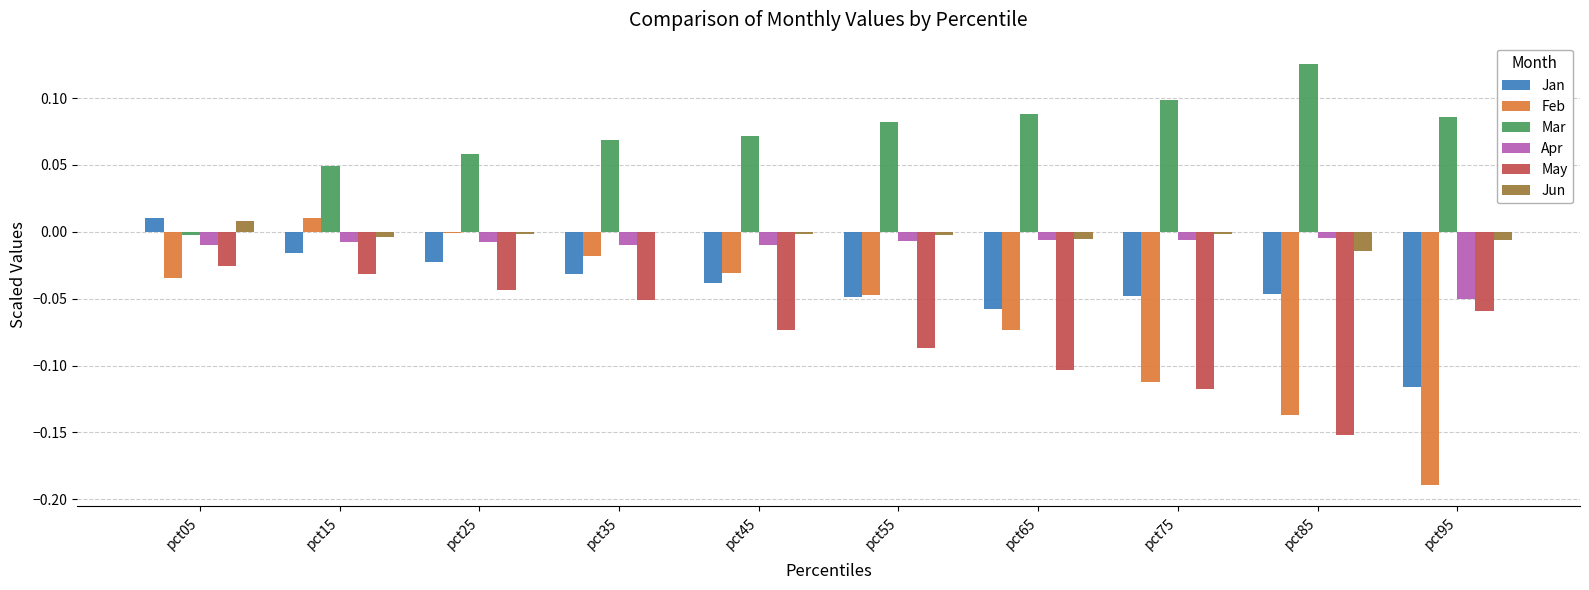

What are all the series names shown in the legend?

Jan, Feb, Mar, Apr, May, Jun